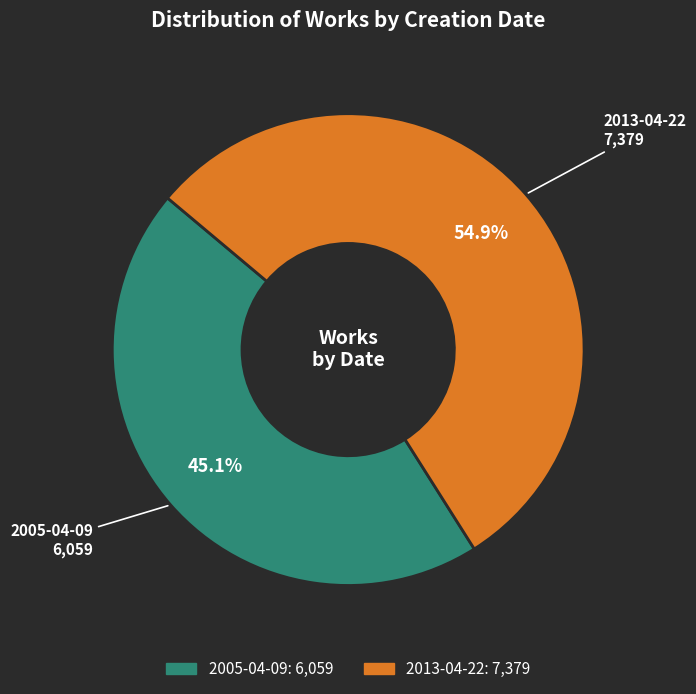

What percentage is the 2013-04-22 slice, to the nearest percent?

55%